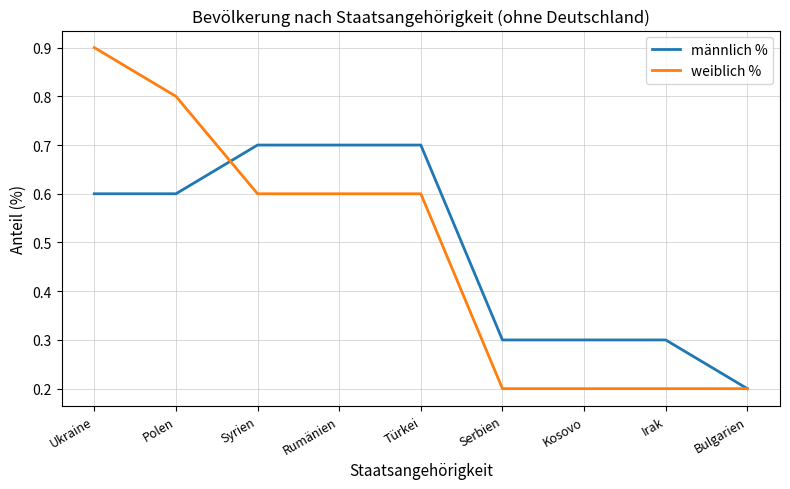

Which series changed the most between Ukraine and Irak?

weiblich %